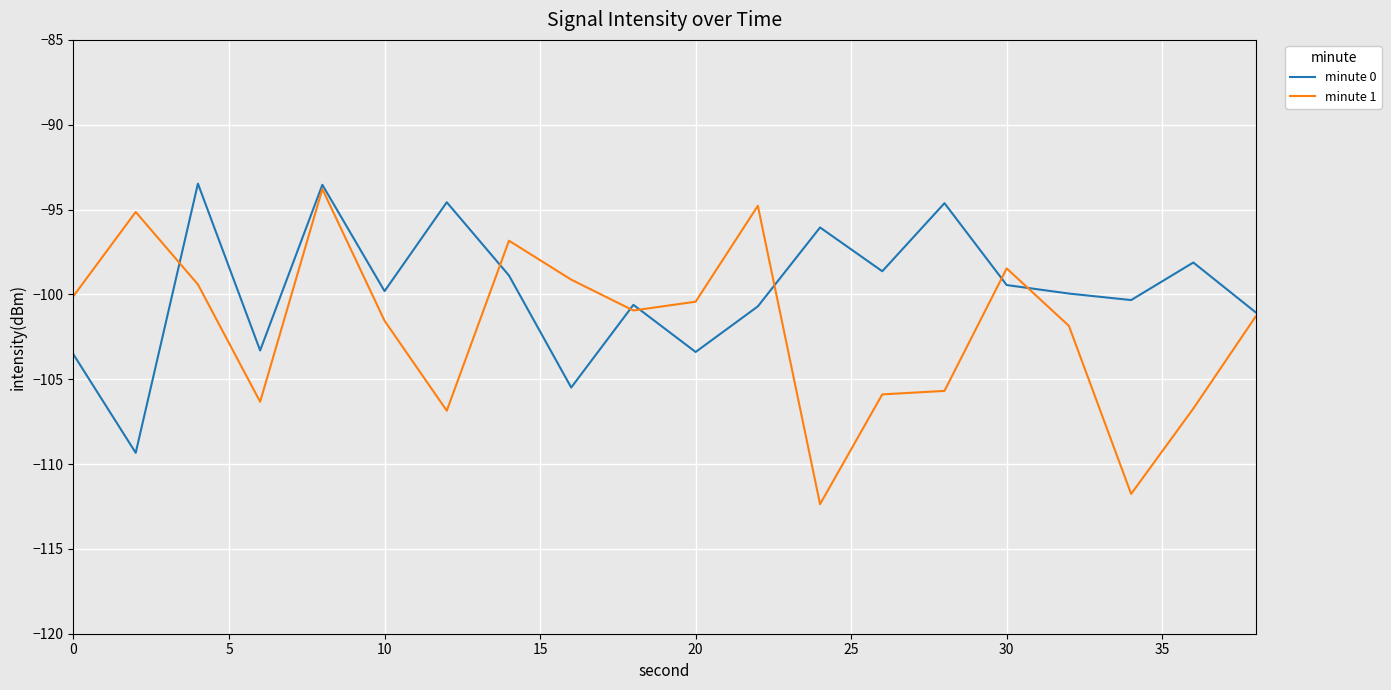

What is the minimum value for minute 0?

-109.3